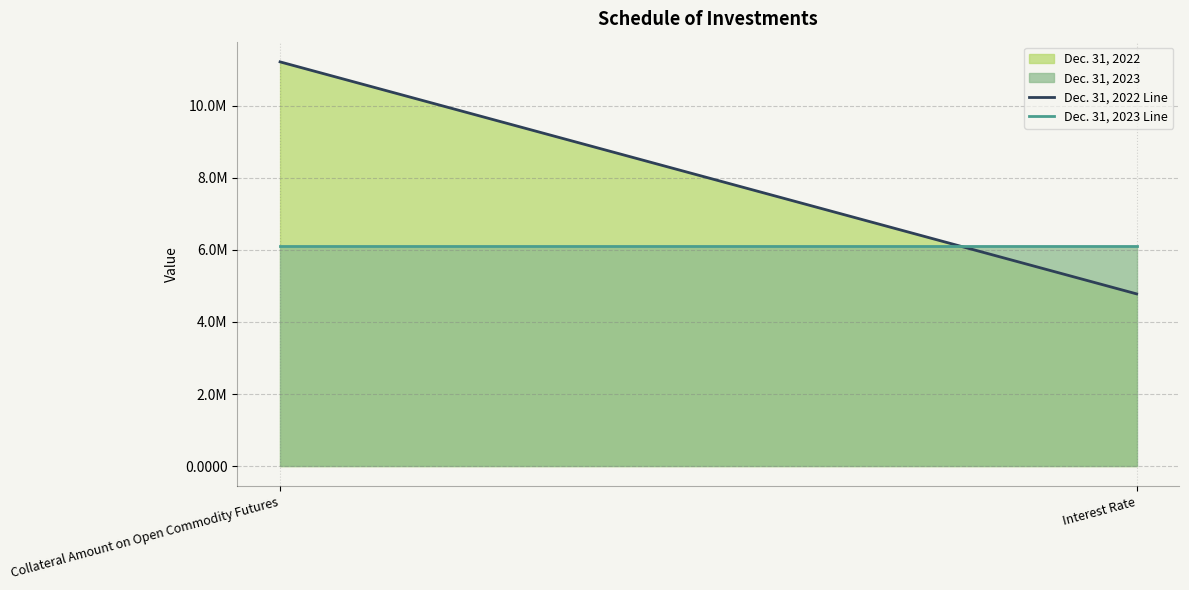

Which category has the highest value in the Dec. 31, 2022 Line series?

Collateral Amount on Open Commodity Futures